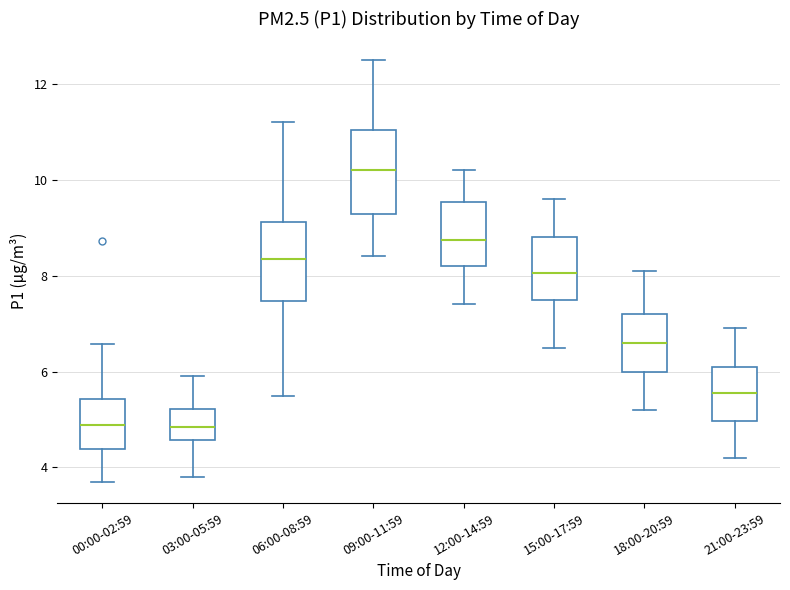

Reading left to right, read every box against the y-axis: the position of its median line, the range the box covers, and the ends of its whiskers. The values are not printed on the chart, so give them approximately, as read against the axis.

00:00-02:59: median 4.8, box 4.4 to 5.4, whiskers 3.8 to 6.6
03:00-05:59: median 4.8, box 4.6 to 5.2, whiskers 3.8 to 6.0
06:00-08:59: median 8.4, box 7.4 to 9.2, whiskers 5.6 to 11.2
09:00-11:59: median 10.2, box 9.2 to 11.0, whiskers 8.4 to 12.6
12:00-14:59: median 8.8, box 8.2 to 9.6, whiskers 7.4 to 10.2
15:00-17:59: median 8.0, box 7.6 to 8.8, whiskers 6.6 to 9.6
18:00-20:59: median 6.6, box 6.0 to 7.2, whiskers 5.2 to 8.2
21:00-23:59: median 5.6, box 5.0 to 6.2, whiskers 4.2 to 7.0